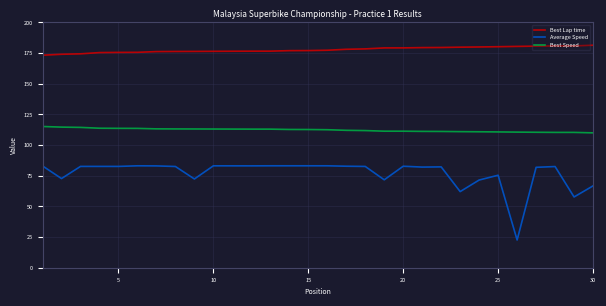

True or false: Average Speed and Best Speed intersect in this chart.

False